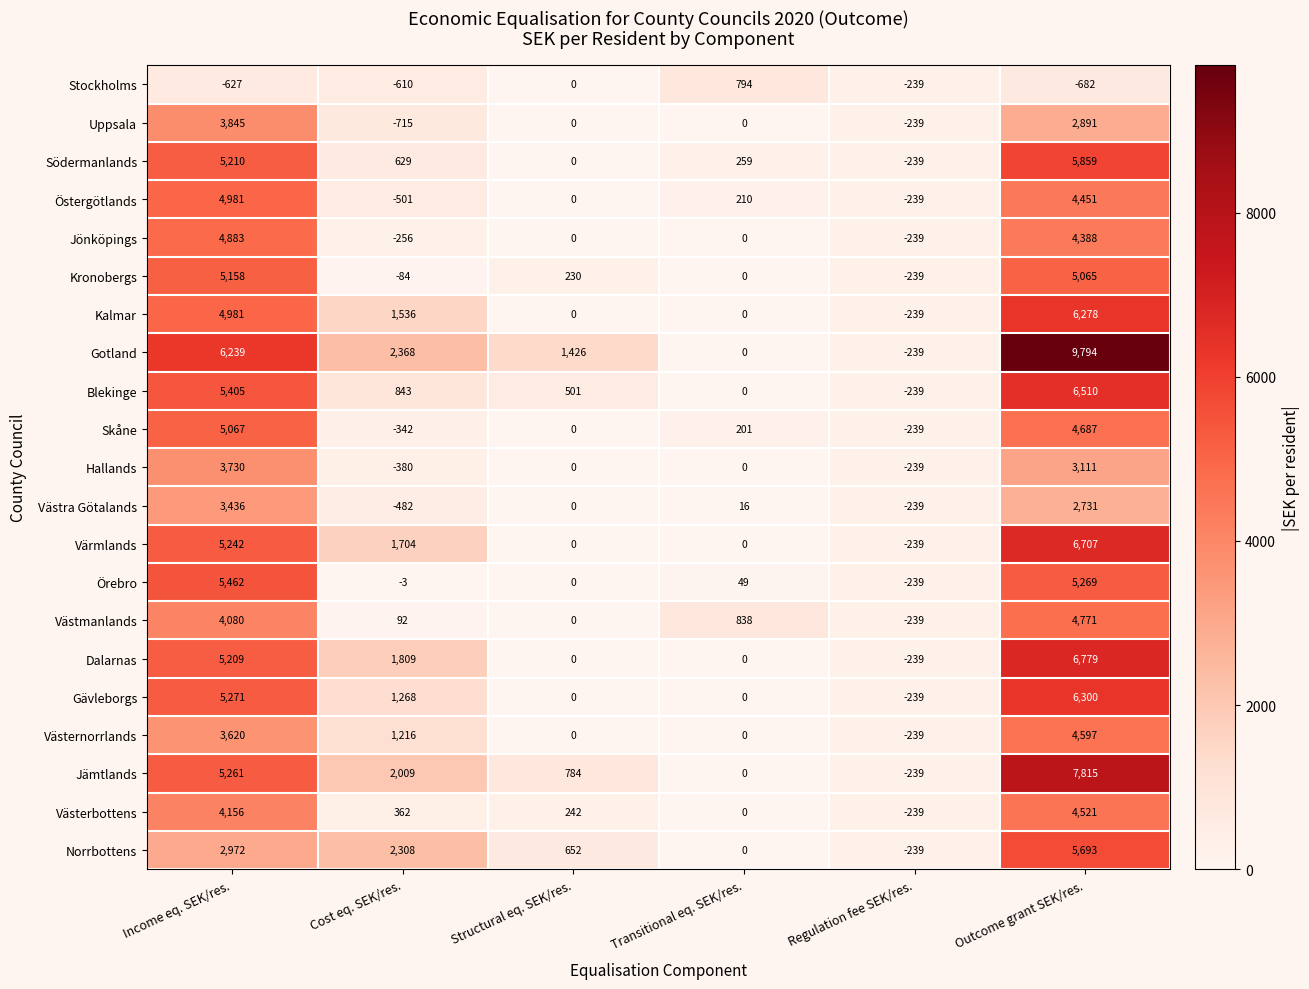

The Östergötlands series shows -52 at Regulation fee SEK/res.. True or false?

False